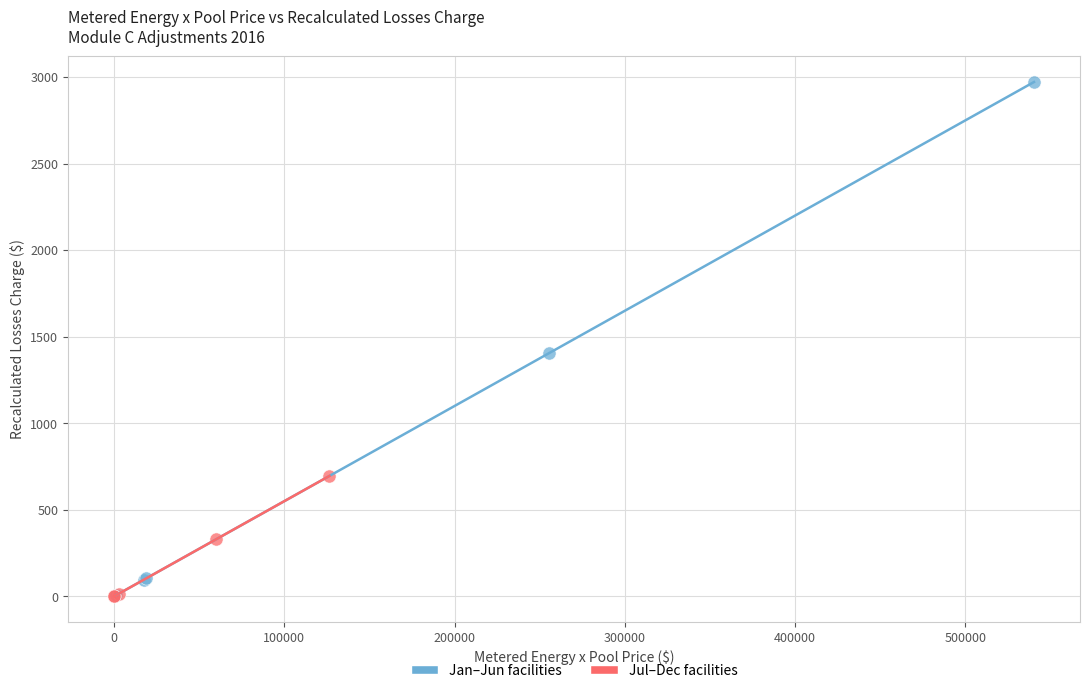

Which series has the widest spread of Y values?

Jan–Jun facilities